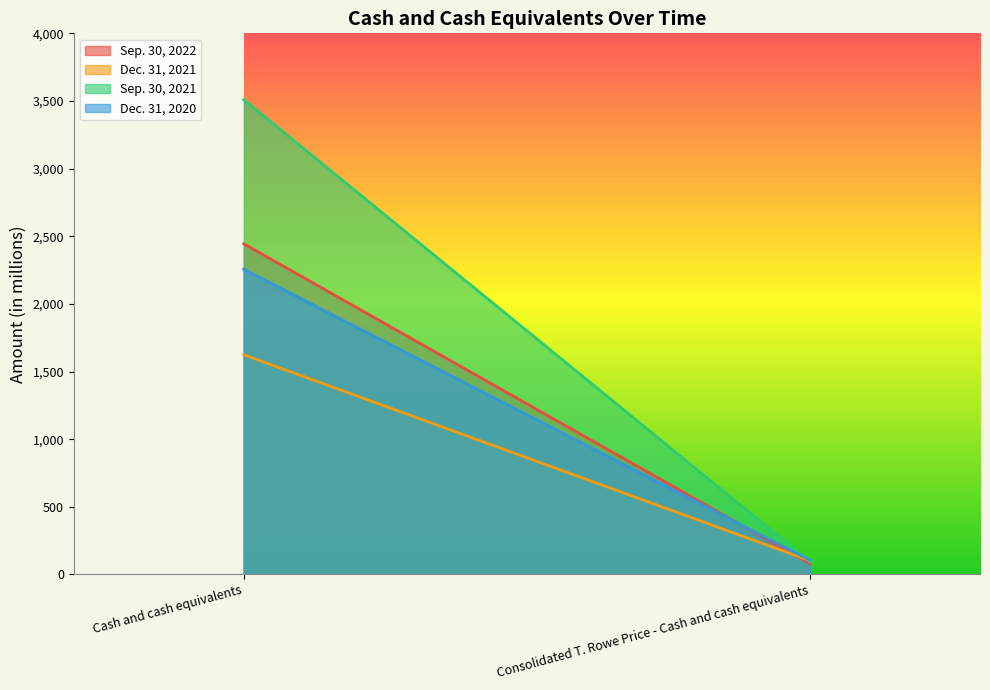

What value does the Dec. 31, 2020 series have at Cash and cash equivalents?

2256.5